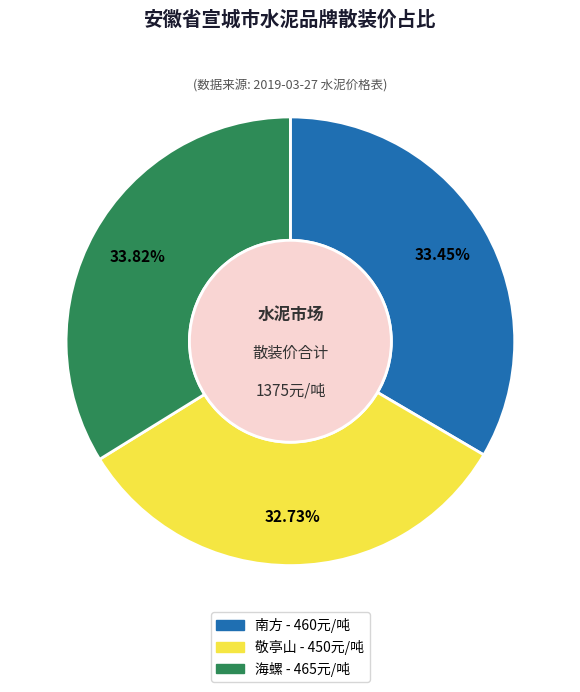

To the nearest percent, what is the combined percentage of 南方 and 敬亭山?

66%